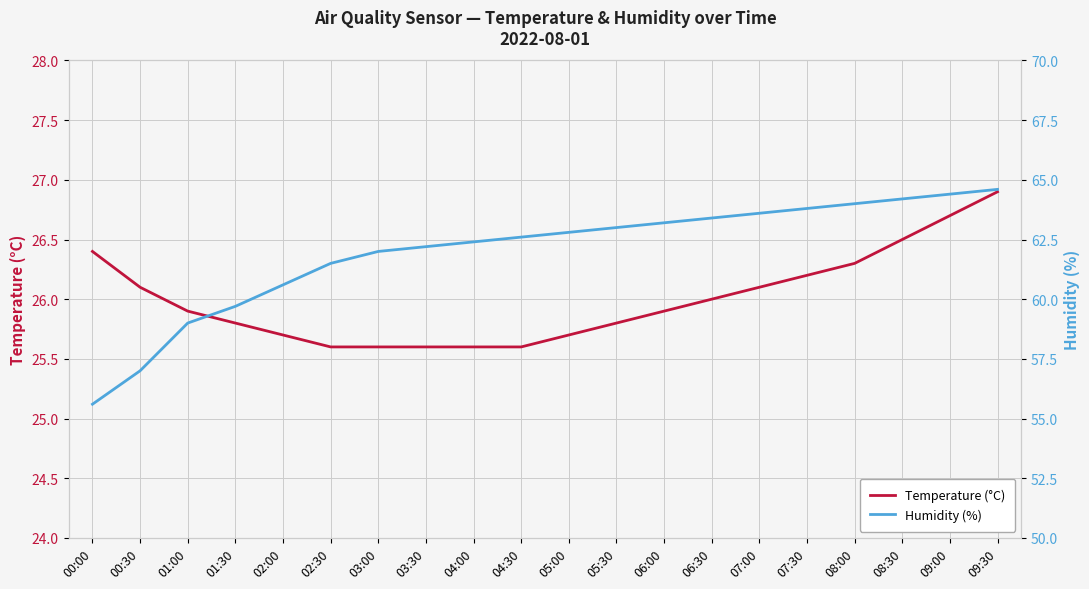

True or false: Humidity (%) and Temperature (°C) intersect in this chart.

False